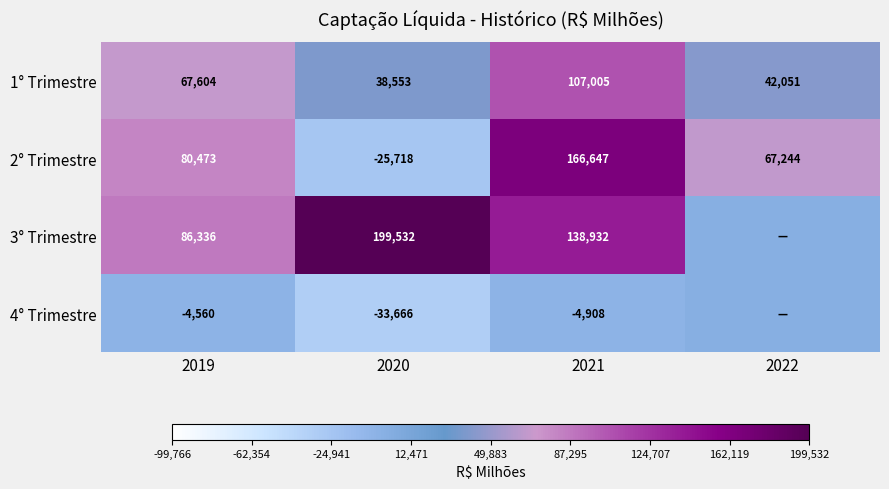

What is the spread (max minus min) of values at 2021?

171555